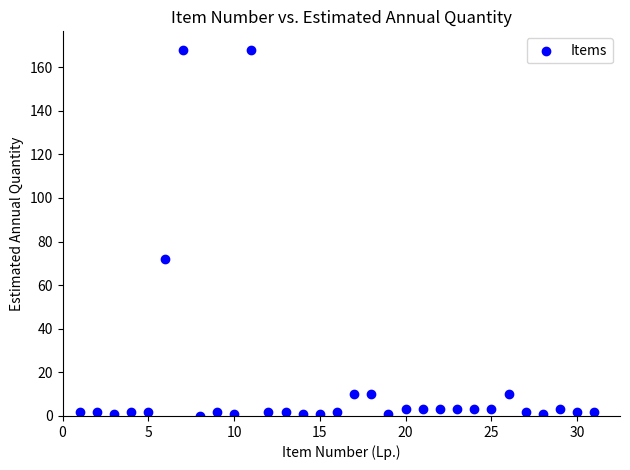

What is the range of Y values (max minus min)?

168